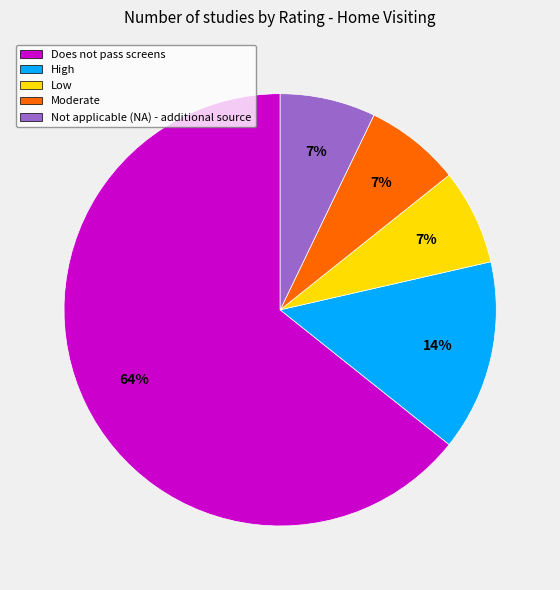

How many segments does this pie chart have?

5